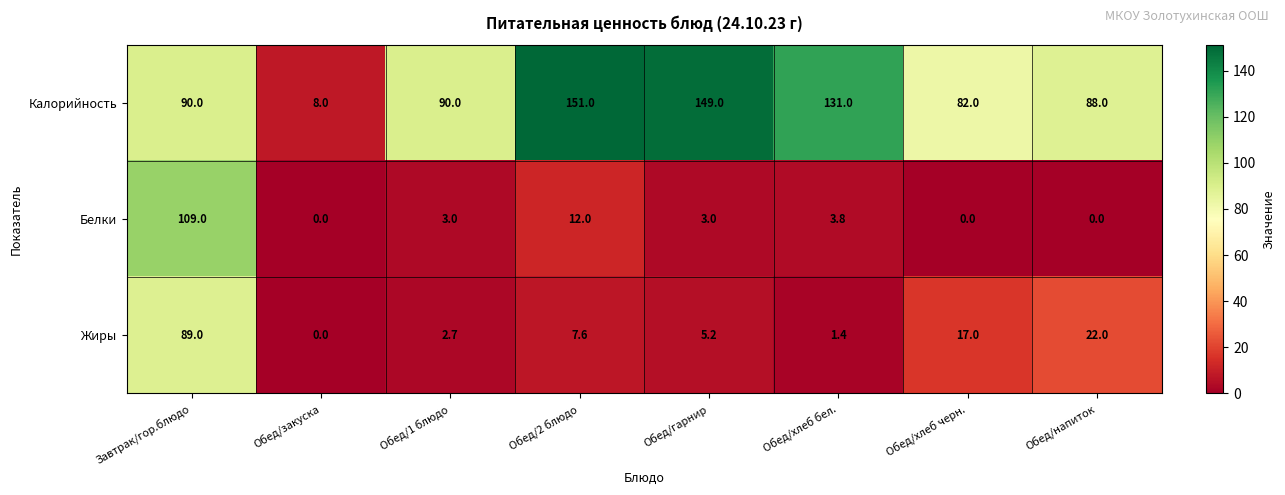

The Калорийность series shows 136.4 at Обед/напиток. True or false?

False